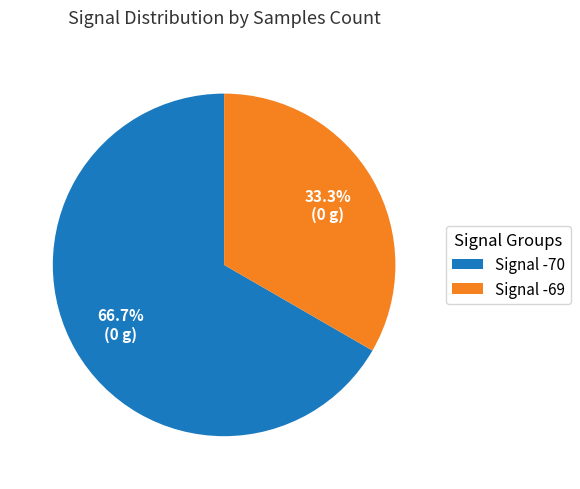

What portion of the pie excludes Signal -69?

66.7%